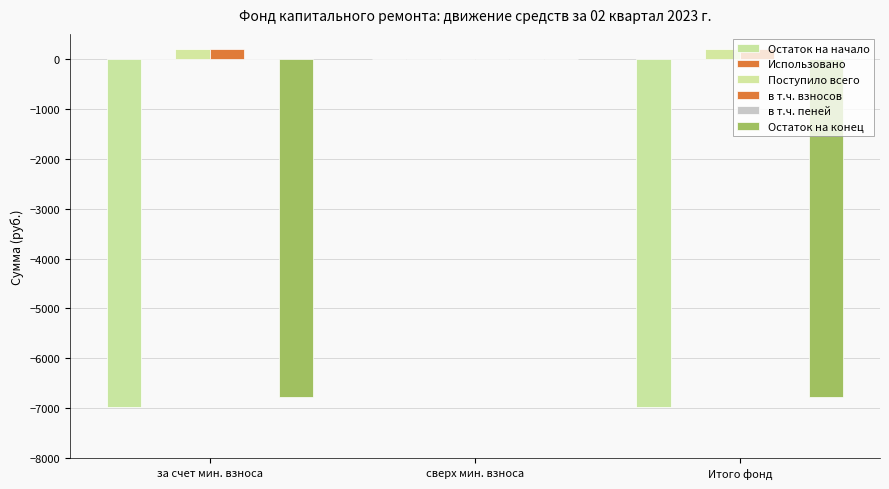

Are the bars horizontal?

No